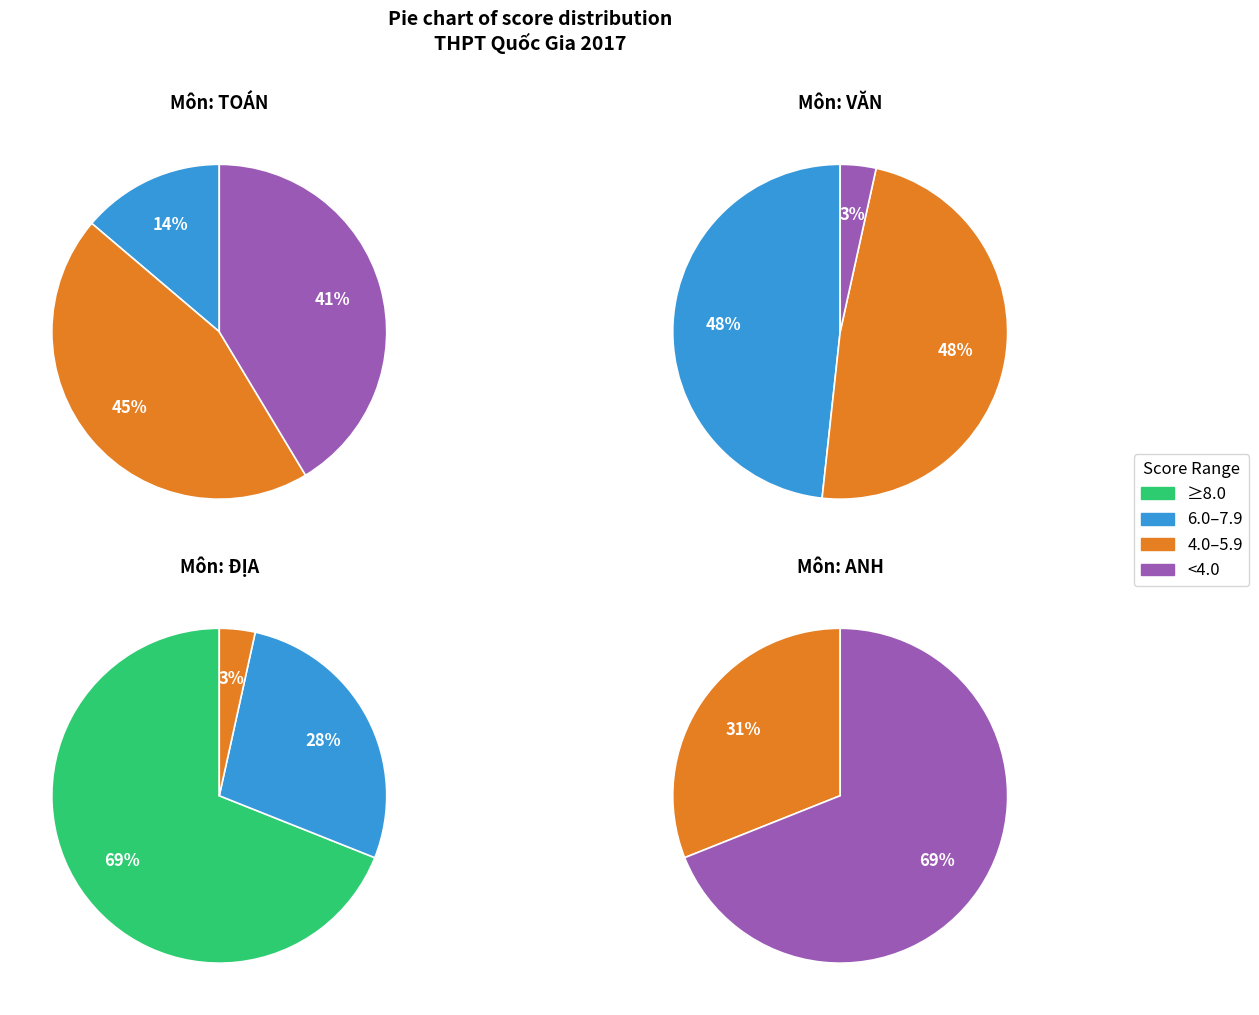

Does any single category account for the majority?

No